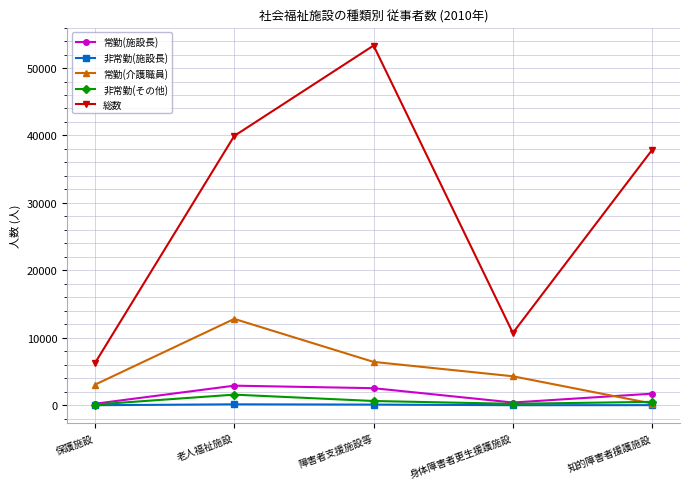

True or false: 常勤(施設長) and 常勤(介護職員) cross at least once.

True